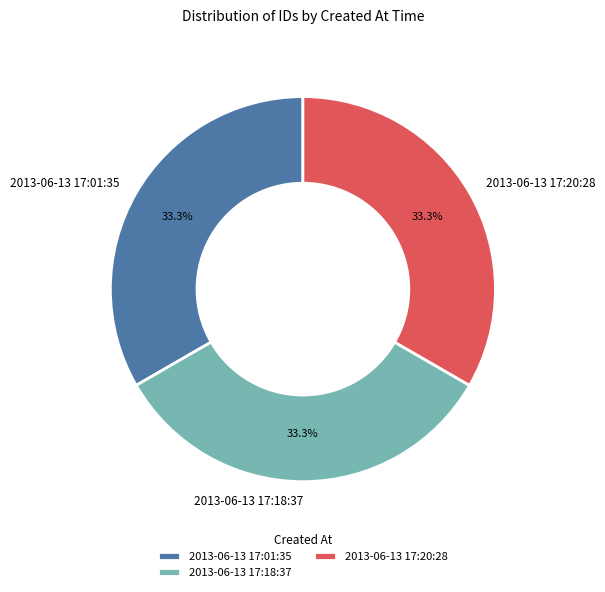

Does any single category account for the majority?

No